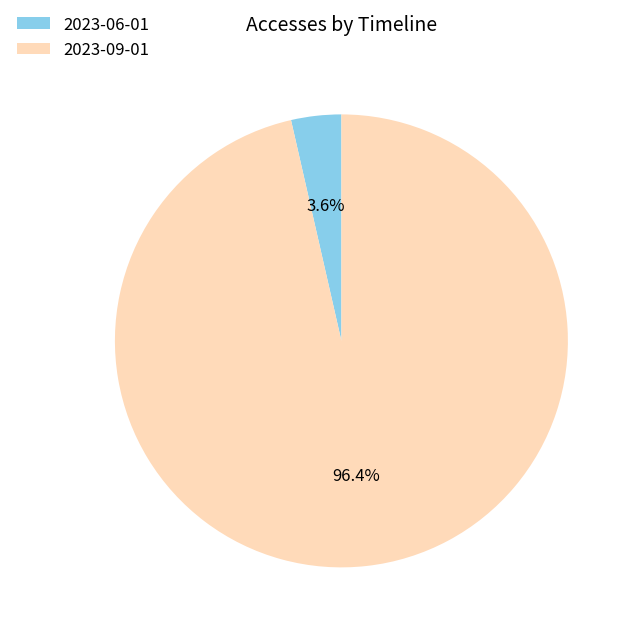

Between 2023-06-01 and 2023-09-01, which is larger?

2023-09-01